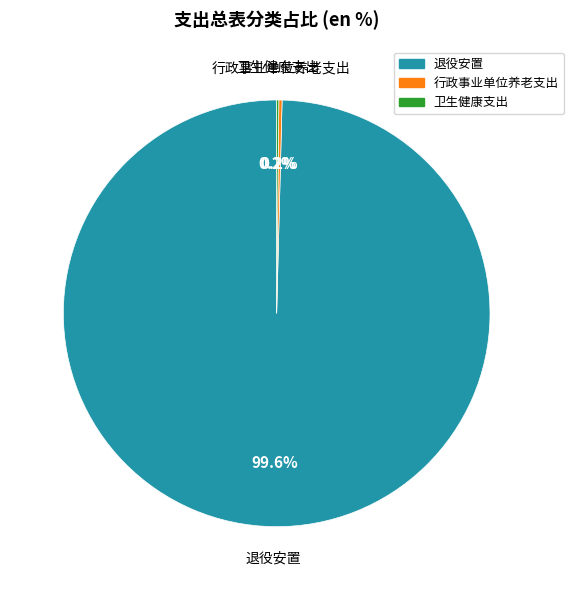

How much of the chart is everything except 退役安置?

0.4%